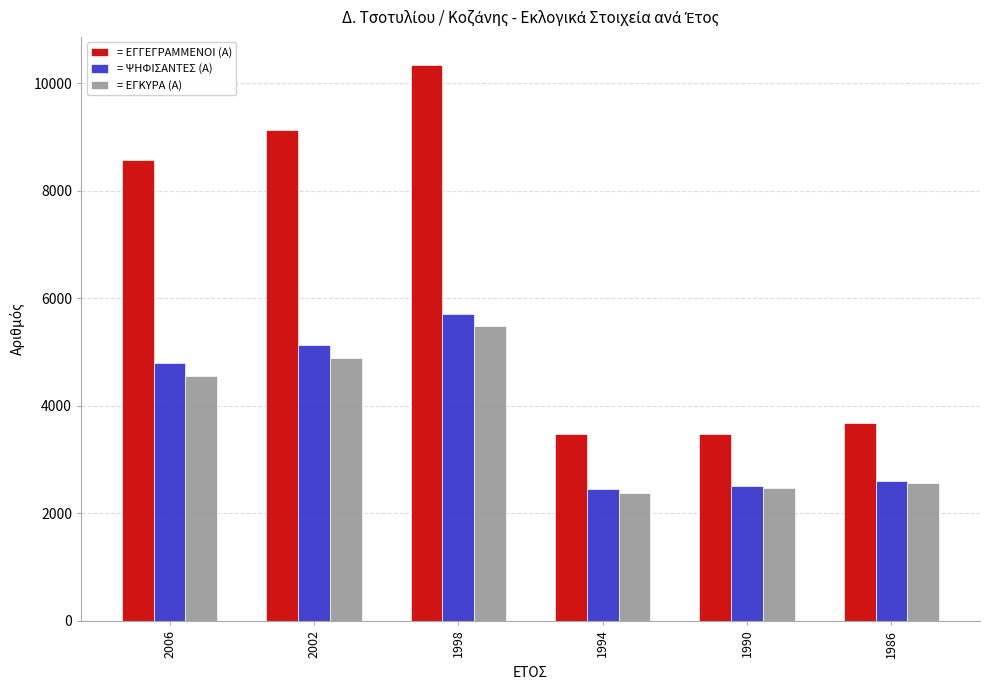

What is the maximum value shown in the chart?

10347